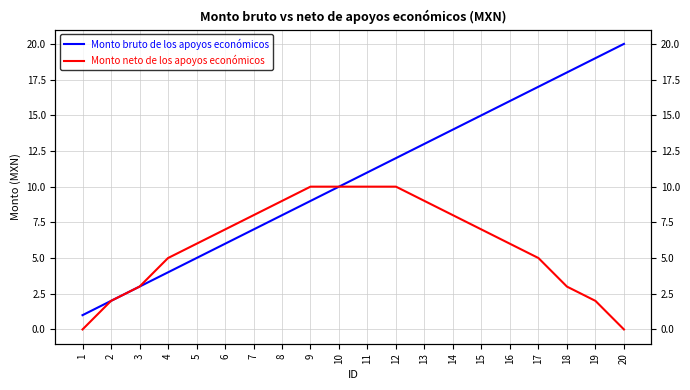

At which label does Monto neto de los apoyos económicos reach its peak?

9